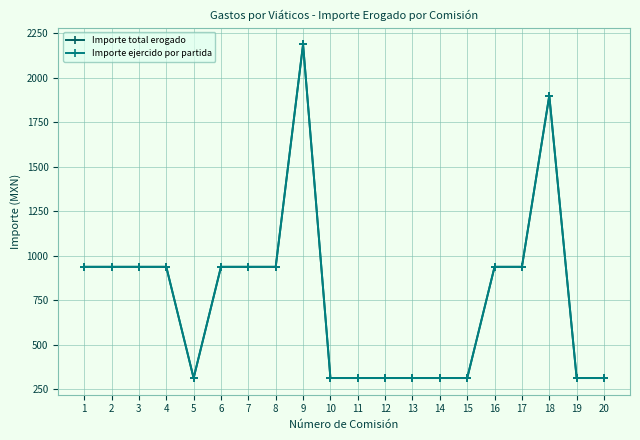

True or false: Importe total erogado has more than 2 points higher than both neighbors.

False